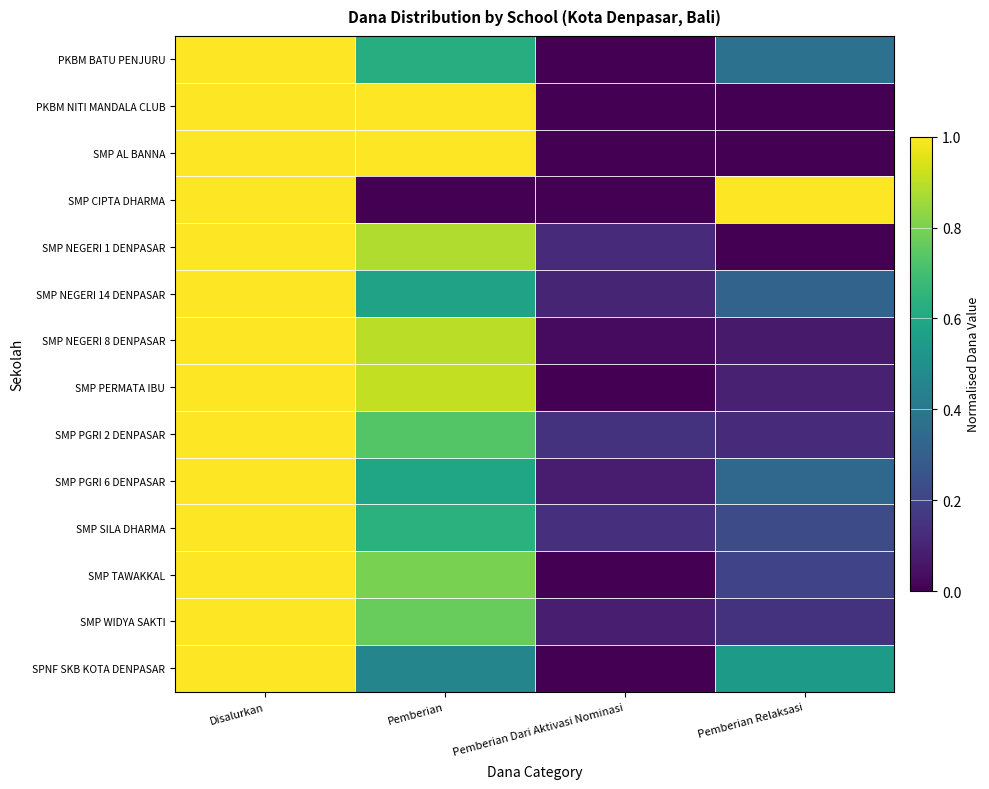

Reading right to left, extract all data points from this chart.

PKBM BATU PENJURU: Pemberian Relaksasi=0.4	Pemberian Dari Aktivasi Nominasi=0.0	Pemberian=0.6	Disalurkan=1.0
PKBM NITI MANDALA CLUB: Pemberian Relaksasi=0.0	Pemberian Dari Aktivasi Nominasi=0.0	Pemberian=1.0	Disalurkan=1.0
SMP AL BANNA: Pemberian Relaksasi=0.0	Pemberian Dari Aktivasi Nominasi=0.0	Pemberian=1.0	Disalurkan=1.0
SMP CIPTA DHARMA: Pemberian Relaksasi=1.0	Pemberian Dari Aktivasi Nominasi=0.0	Pemberian=0.0	Disalurkan=1.0
SMP NEGERI 1 DENPASAR: Pemberian Relaksasi=0.0	Pemberian Dari Aktivasi Nominasi=0.1	Pemberian=0.9	Disalurkan=1.0
SMP NEGERI 14 DENPASAR: Pemberian Relaksasi=0.3	Pemberian Dari Aktivasi Nominasi=0.1	Pemberian=0.6	Disalurkan=1.0
SMP NEGERI 8 DENPASAR: Pemberian Relaksasi=0.1	Pemberian Dari Aktivasi Nominasi=0.0	Pemberian=0.9	Disalurkan=1.0
SMP PERMATA IBU: Pemberian Relaksasi=0.1	Pemberian Dari Aktivasi Nominasi=0.0	Pemberian=0.9	Disalurkan=1.0
SMP PGRI 2 DENPASAR: Pemberian Relaksasi=0.1	Pemberian Dari Aktivasi Nominasi=0.1	Pemberian=0.7	Disalurkan=1.0
SMP PGRI 6 DENPASAR: Pemberian Relaksasi=0.3	Pemberian Dari Aktivasi Nominasi=0.1	Pemberian=0.6	Disalurkan=1.0
SMP SILA DHARMA: Pemberian Relaksasi=0.2	Pemberian Dari Aktivasi Nominasi=0.1	Pemberian=0.6	Disalurkan=1.0
SMP TAWAKKAL: Pemberian Relaksasi=0.2	Pemberian Dari Aktivasi Nominasi=0.0	Pemberian=0.8	Disalurkan=1.0
SMP WIDYA SAKTI: Pemberian Relaksasi=0.1	Pemberian Dari Aktivasi Nominasi=0.1	Pemberian=0.8	Disalurkan=1.0
SPNF SKB KOTA DENPASAR: Pemberian Relaksasi=0.5	Pemberian Dari Aktivasi Nominasi=0.0	Pemberian=0.5	Disalurkan=1.0